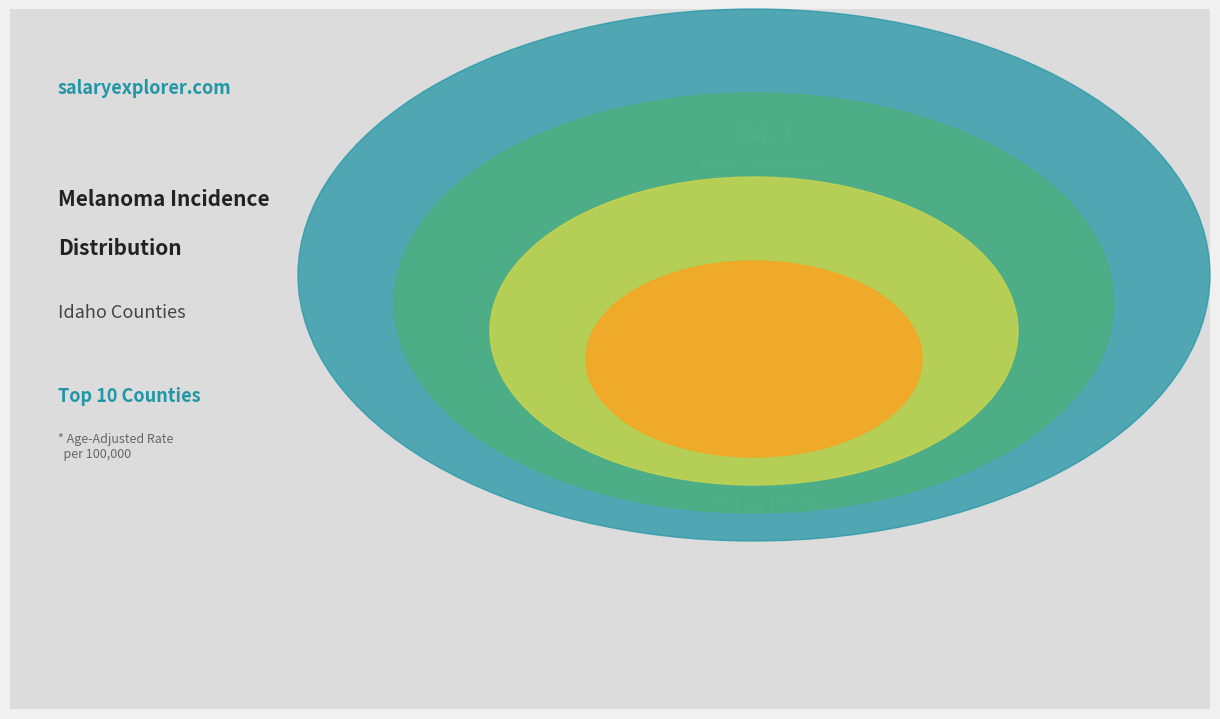

The Ada County slice represents 9% of the pie. True or false?

True